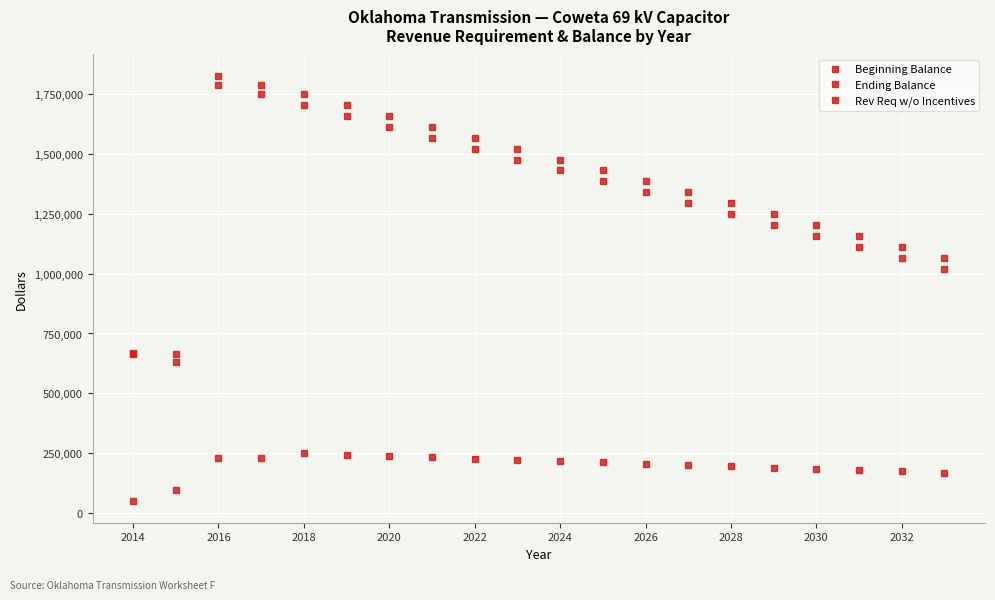

In Beginning Balance, how many points are lower than both neighbors (excluding endpoints)?

1